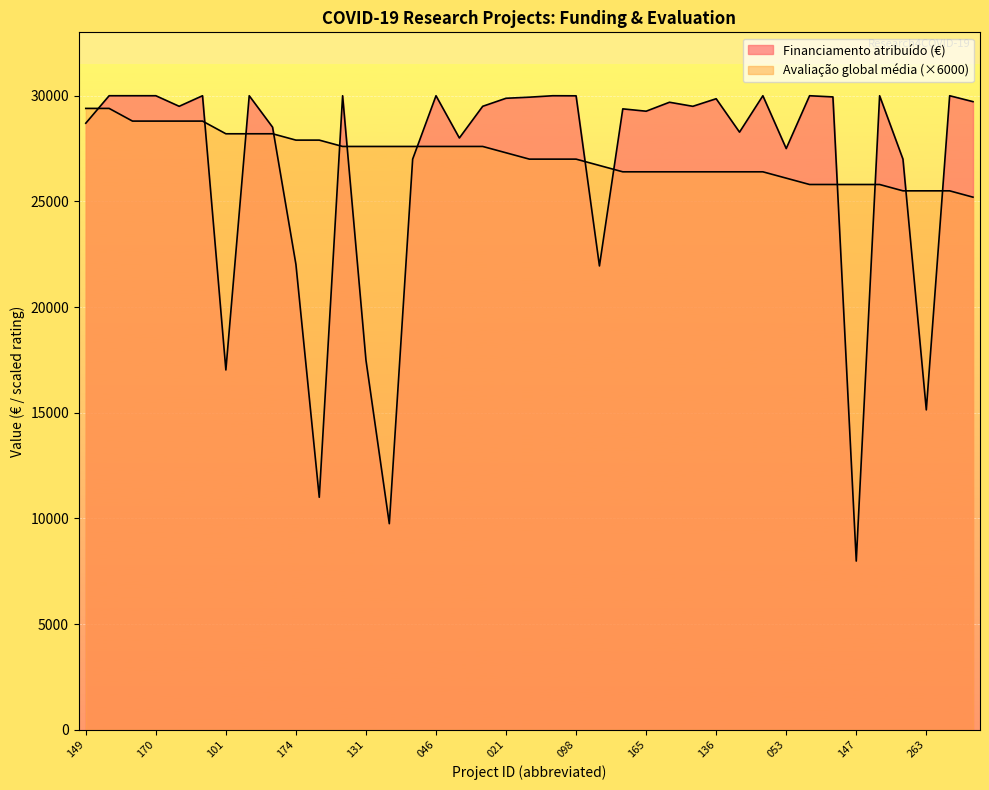

Where is the first local minimum for Financiamento atribuído (€)?

186